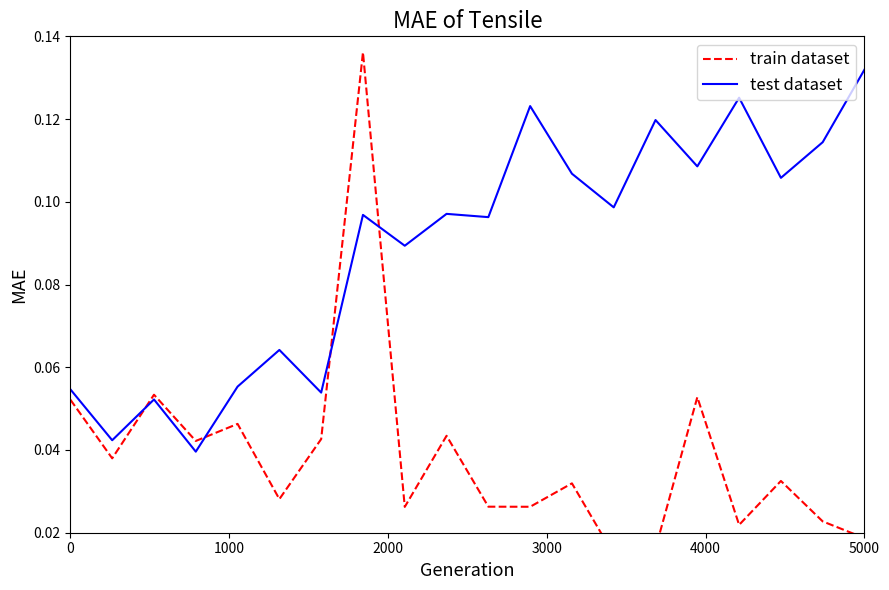

List the series in order of their peak value, lowest first.

test dataset, train dataset